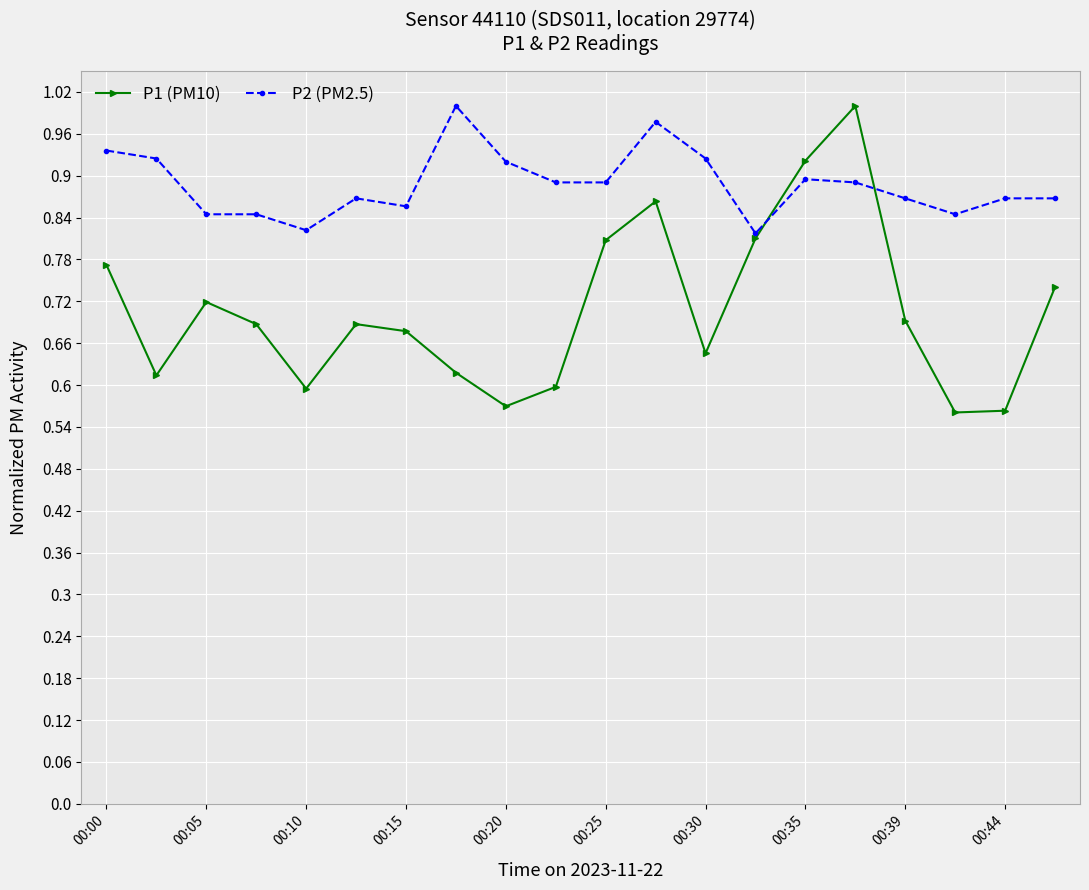

Which series has the largest range (max minus min)?

P1 (PM10)